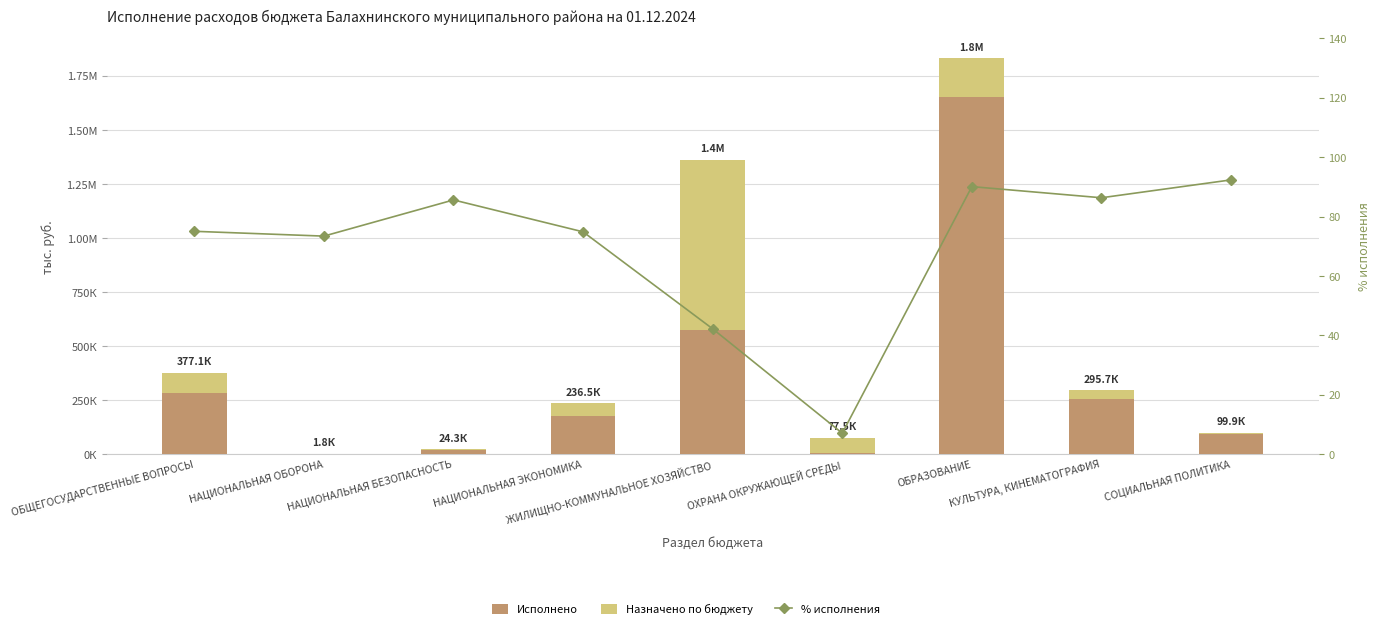

Does the chart contain any negative values?

No